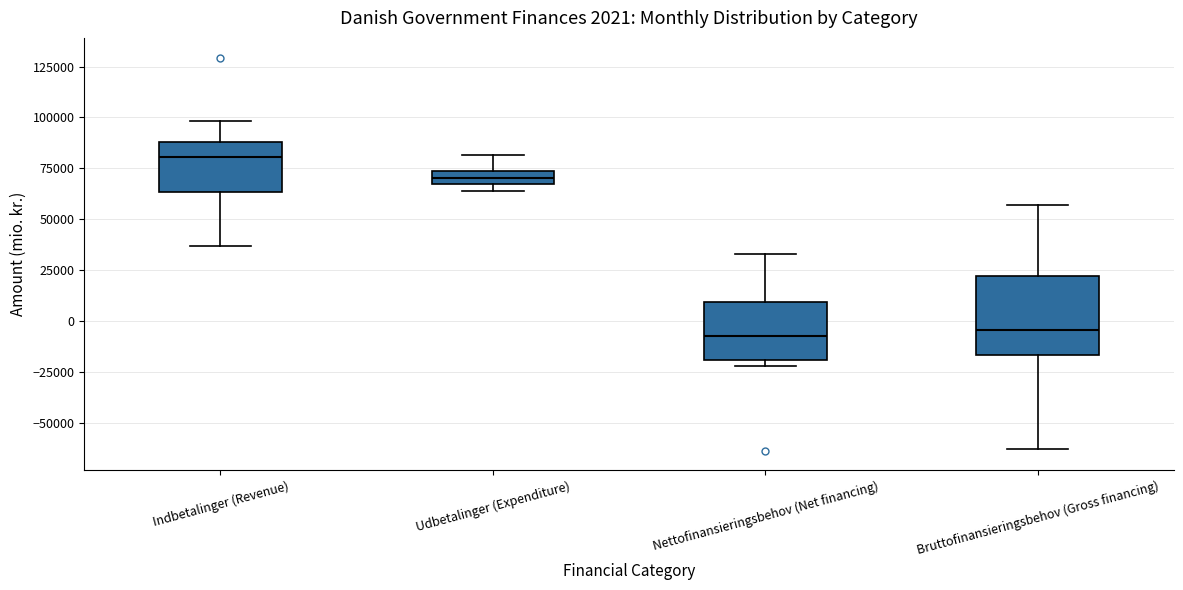

Which box is the tallest, from its lower edge to its upper edge?

Bruttofinansieringsbehov (Gross financing)